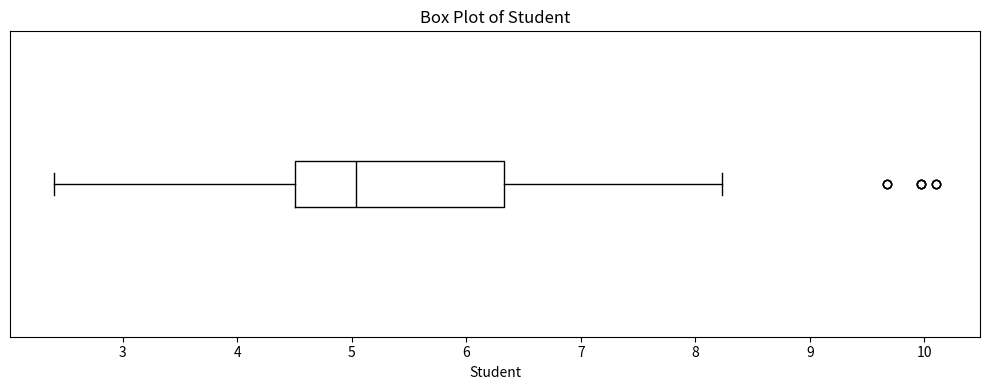

Transcribe this box plot: give where the median line is, the range the box spans, and where the two whiskers end, as read against the x-axis. The values are not printed on the chart, so give them approximately, as read against the axis.

median 5.0, box 4.5 to 6.3, whiskers 2.4 to 8.2